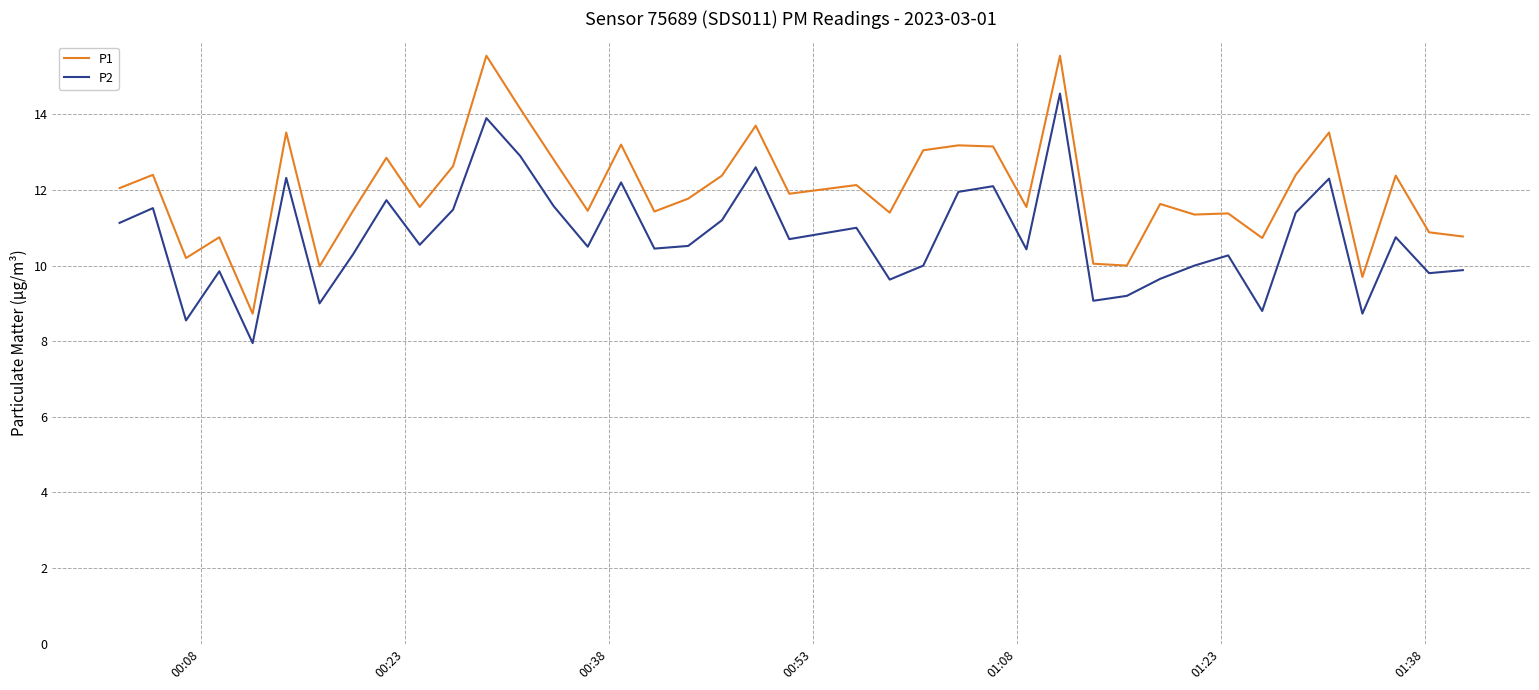

What is the difference between the maximum and minimum values in the P1 series?

6.8